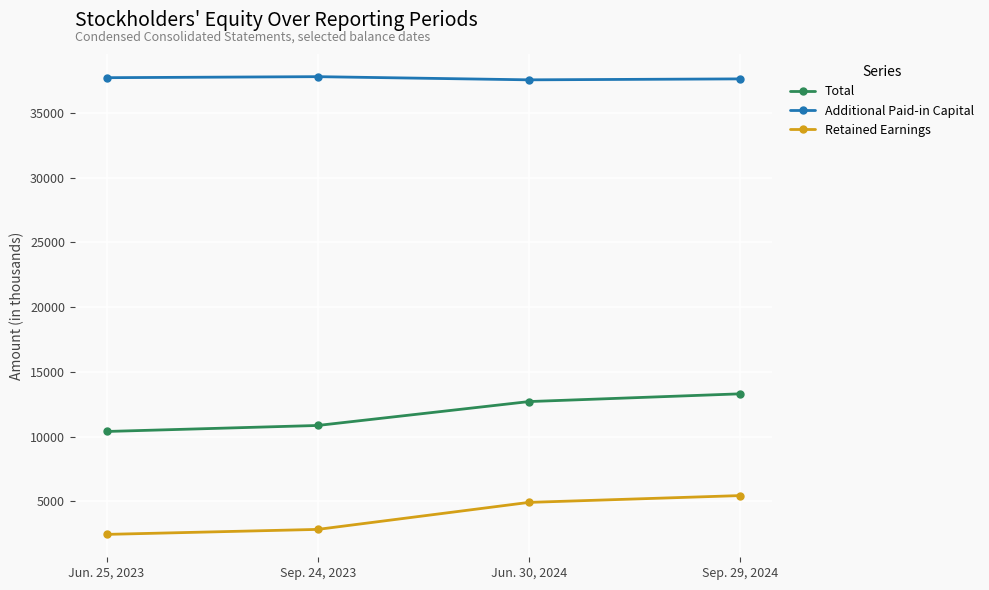

Does the chart display data point markers on the line(s)?

Yes